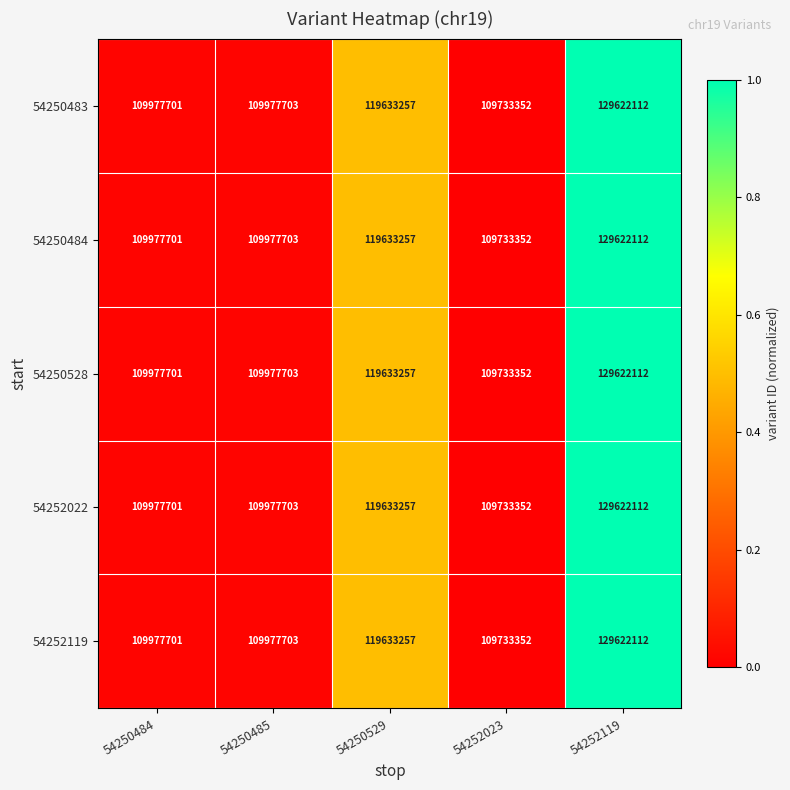

What is the average value of the 54252119 series?

115788825